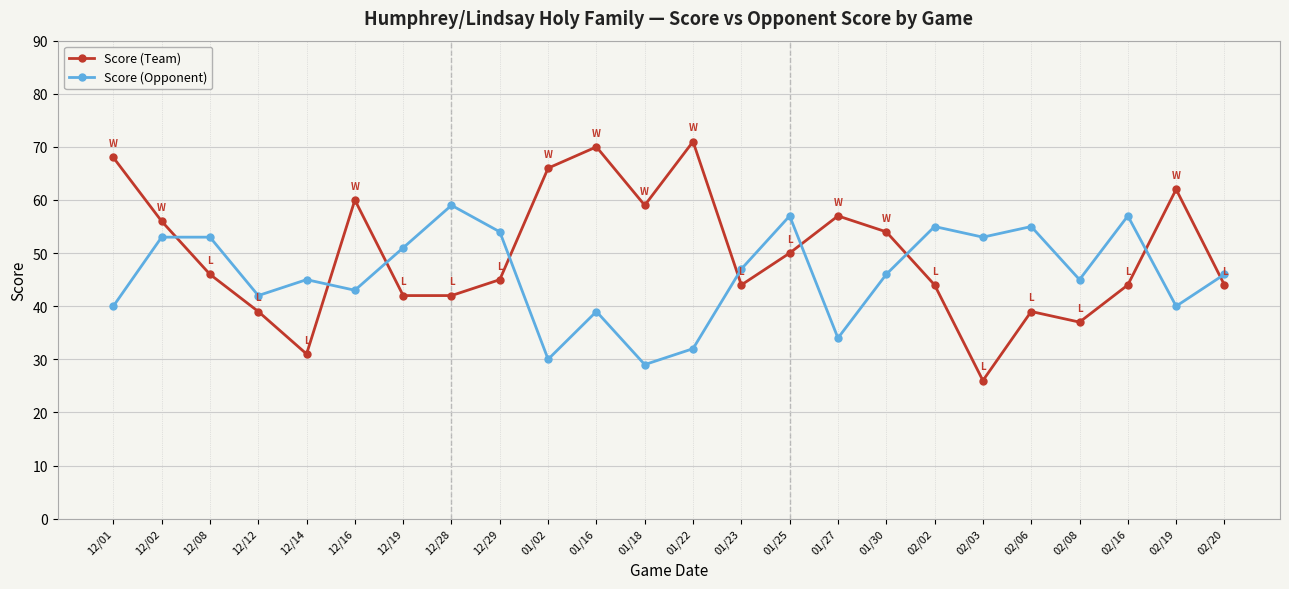

How many times do Score (Opponent) and Score (Team) cross each other?

9